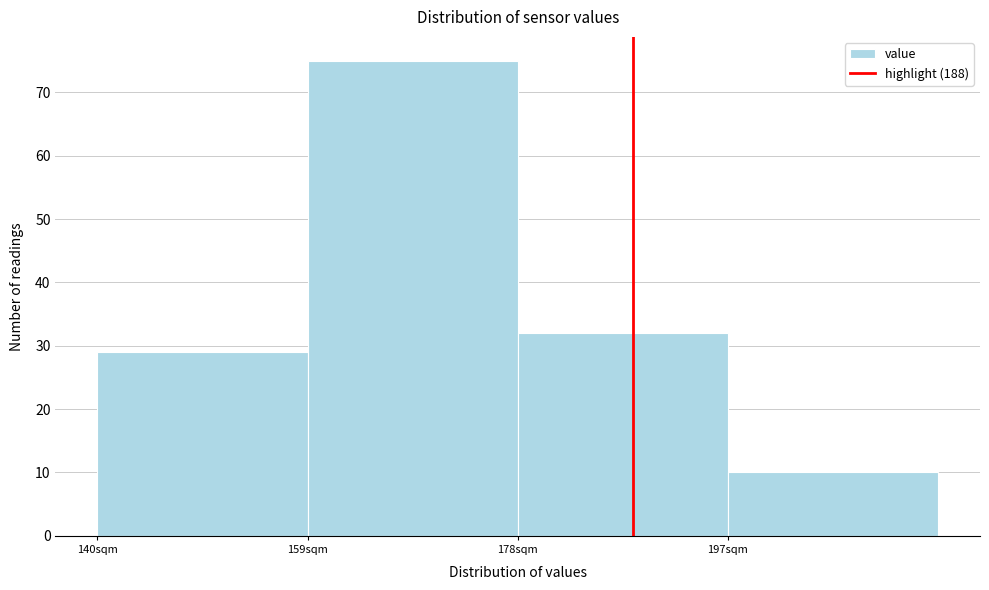

How tall is the bar that spans 159 to 178 on the x-axis? Neither the bar edges nor the heights are printed on the chart, so give them approximately, as read against the axes.

75